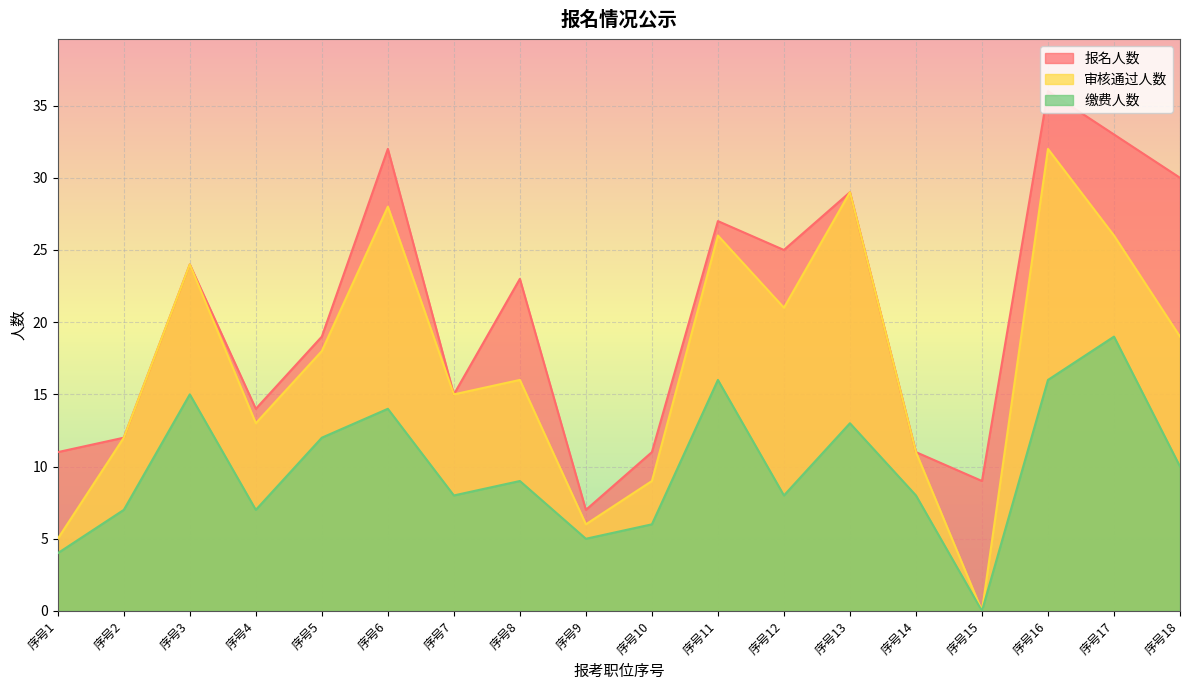

How many lines are shown in the chart?

3